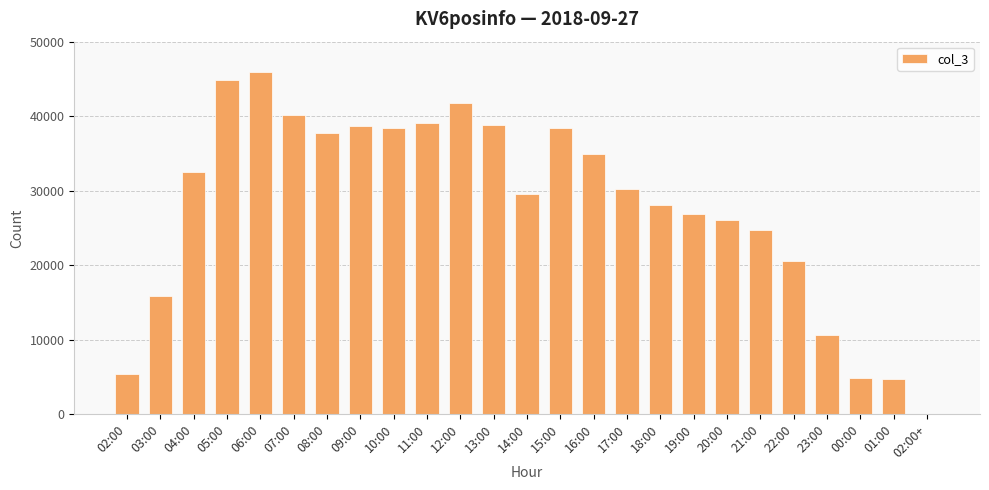

Is it true that the value at 14:00 is 18536?

False